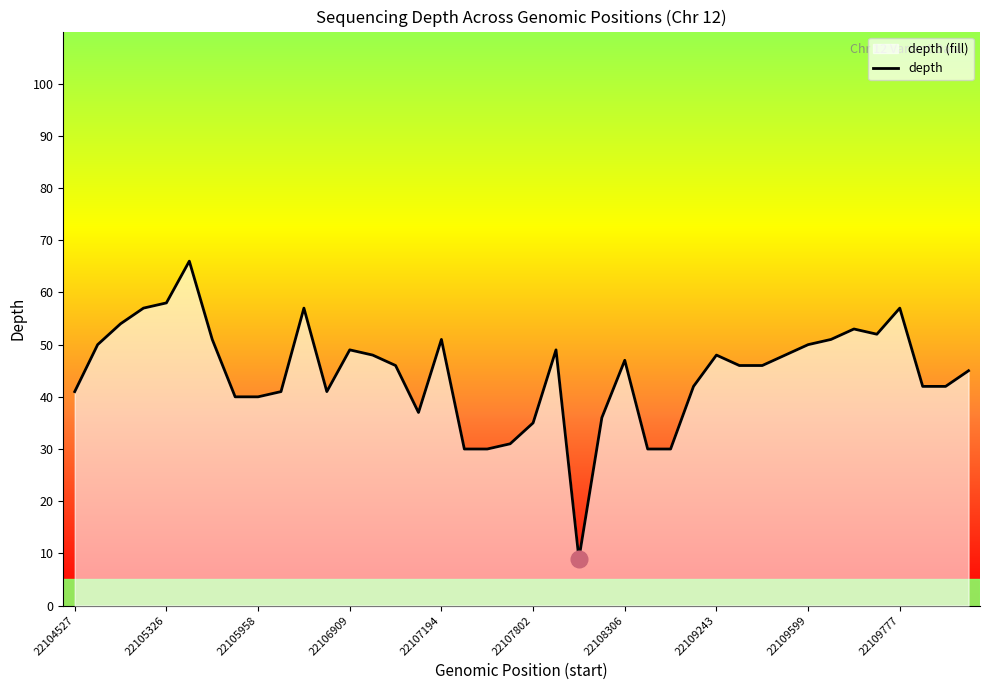

How many lines are shown in the chart?

1